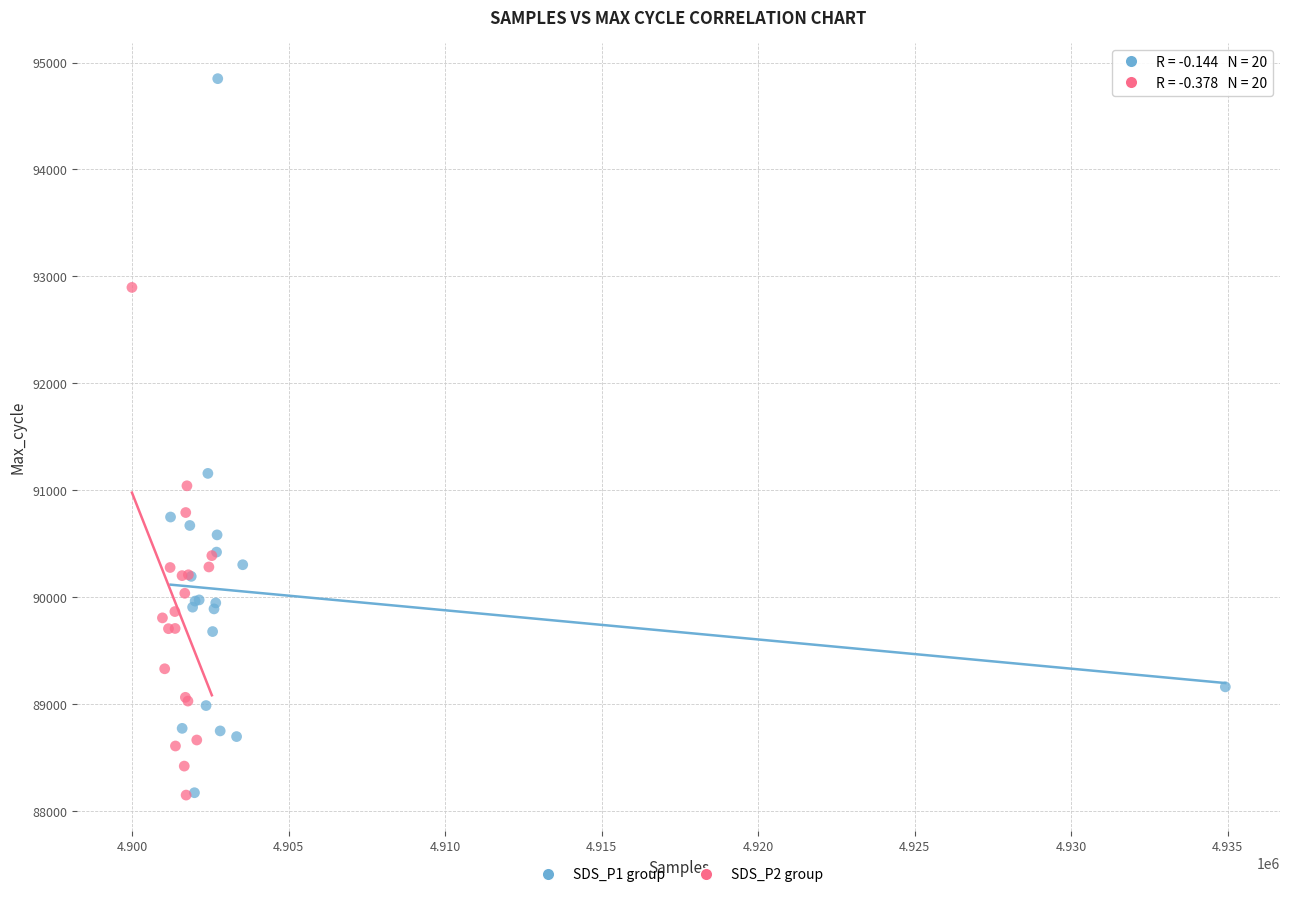

Which series has the widest spread of Y values?

SDS_P1 group